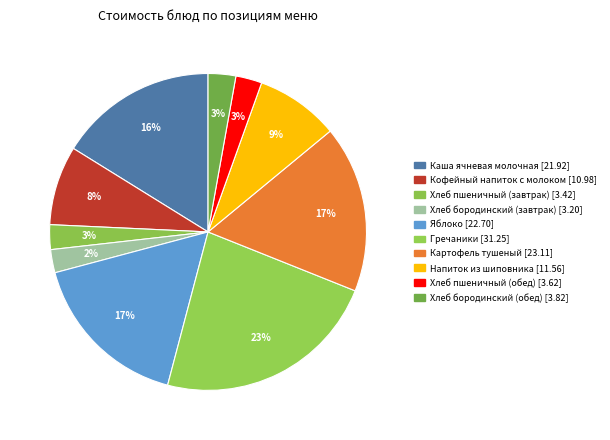

Rank the categories by value from lowest to highest.

Хлеб бородинский (завтрак), Хлеб пшеничный (завтрак), Хлеб пшеничный (обед), Хлеб бородинский (обед), Кофейный напиток с молоком, Напиток из шиповника, Каша ячневая молочная, Яблоко, Картофель тушеный, Гречаники